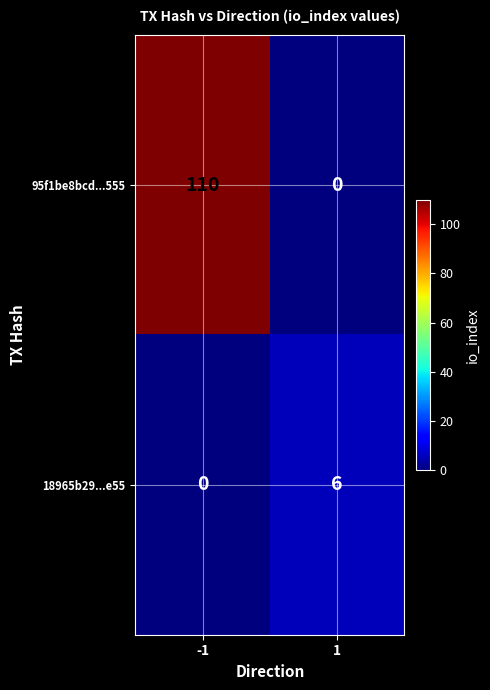

What is the sum of all 95f1be8bcd...555 values?

110